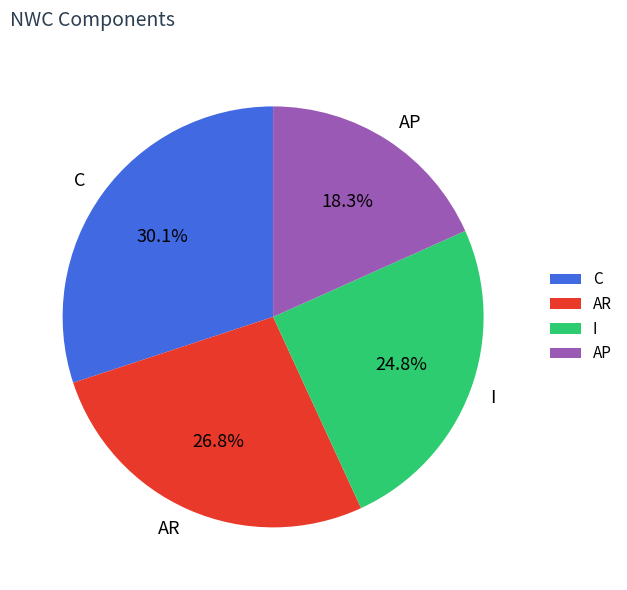

What percentage is the AR slice, to the nearest percent?

27%